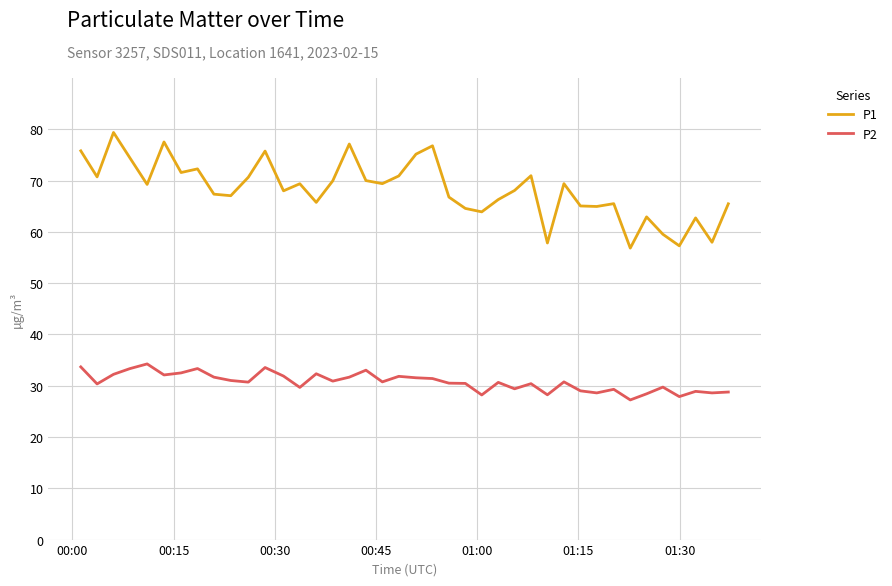

List the series in order of their peak value, highest first.

P1, P2